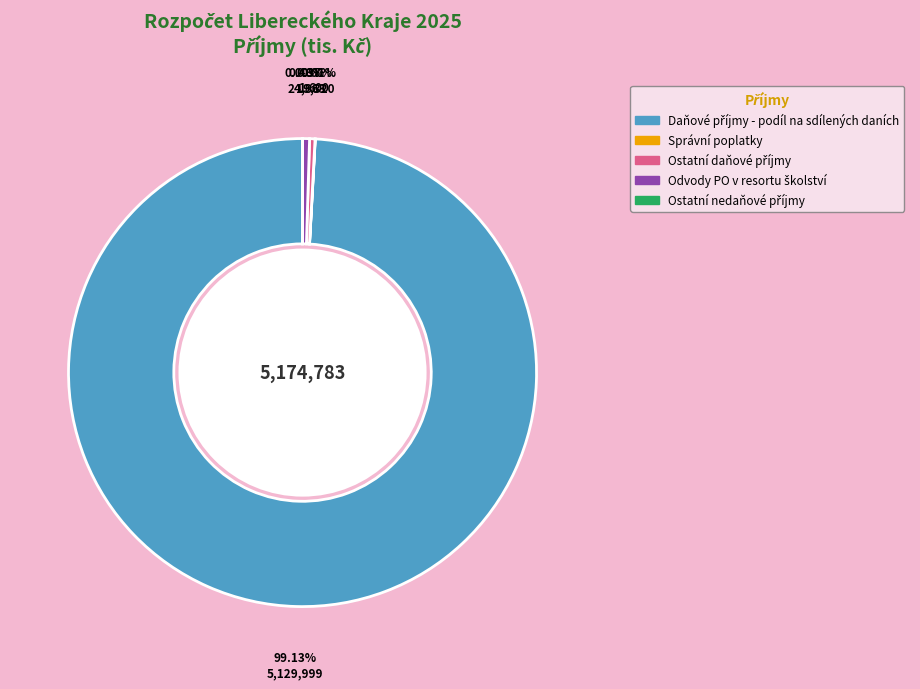

How many segments does this pie chart have?

5